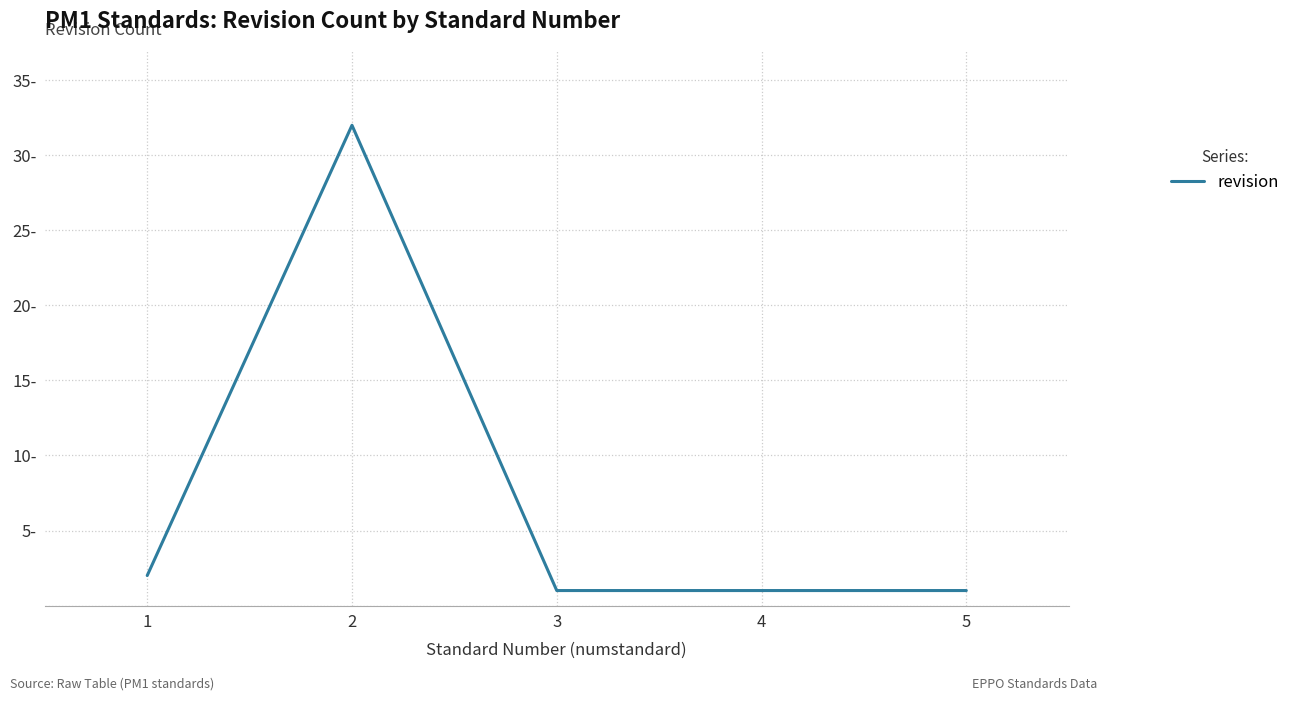

Does the chart have visible grid lines?

Yes